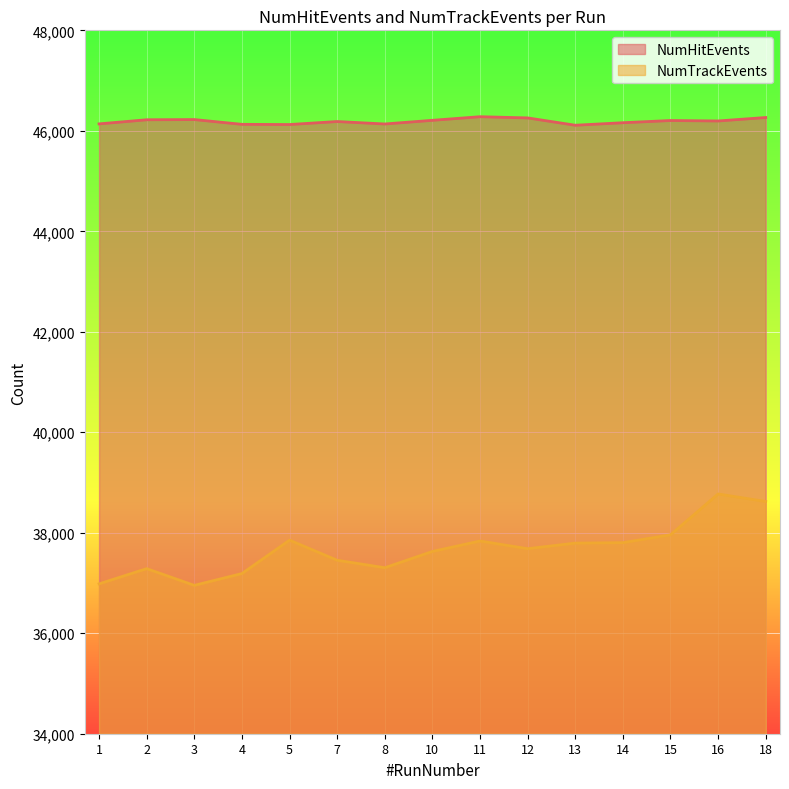

What is the minimum value shown in the chart?

36953